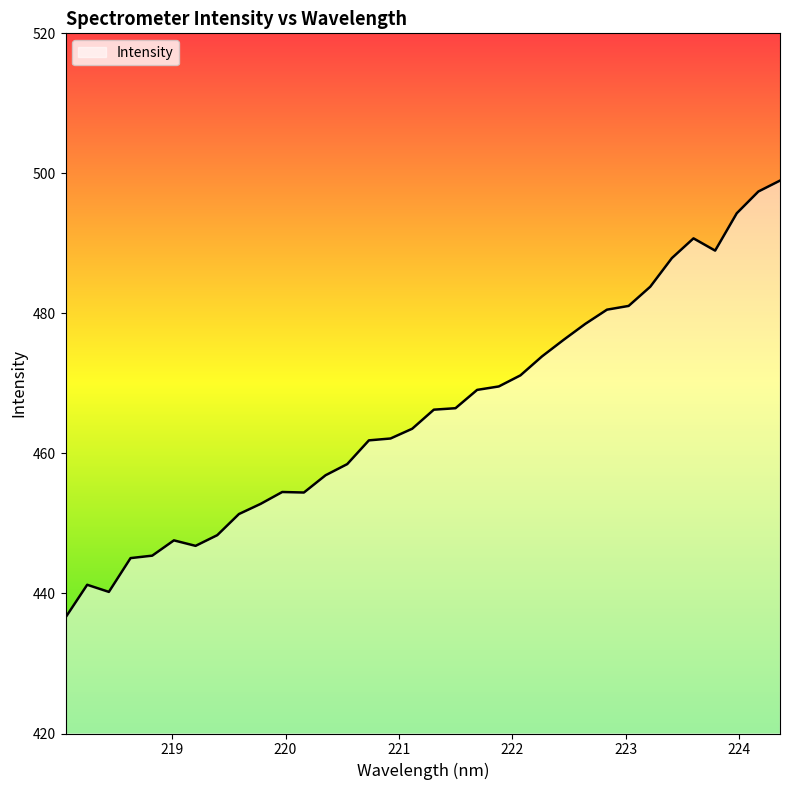

What is the minimum value shown in the chart?

436.6